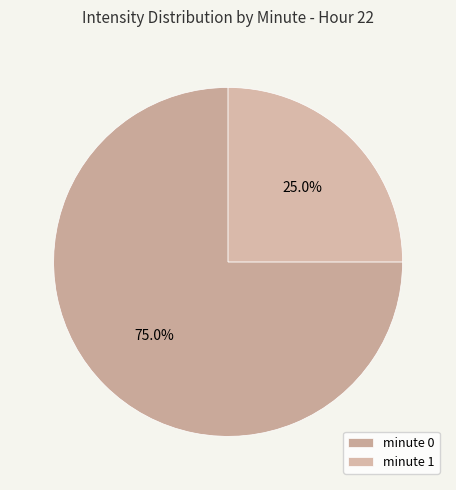

How many slices are in this pie chart?

2